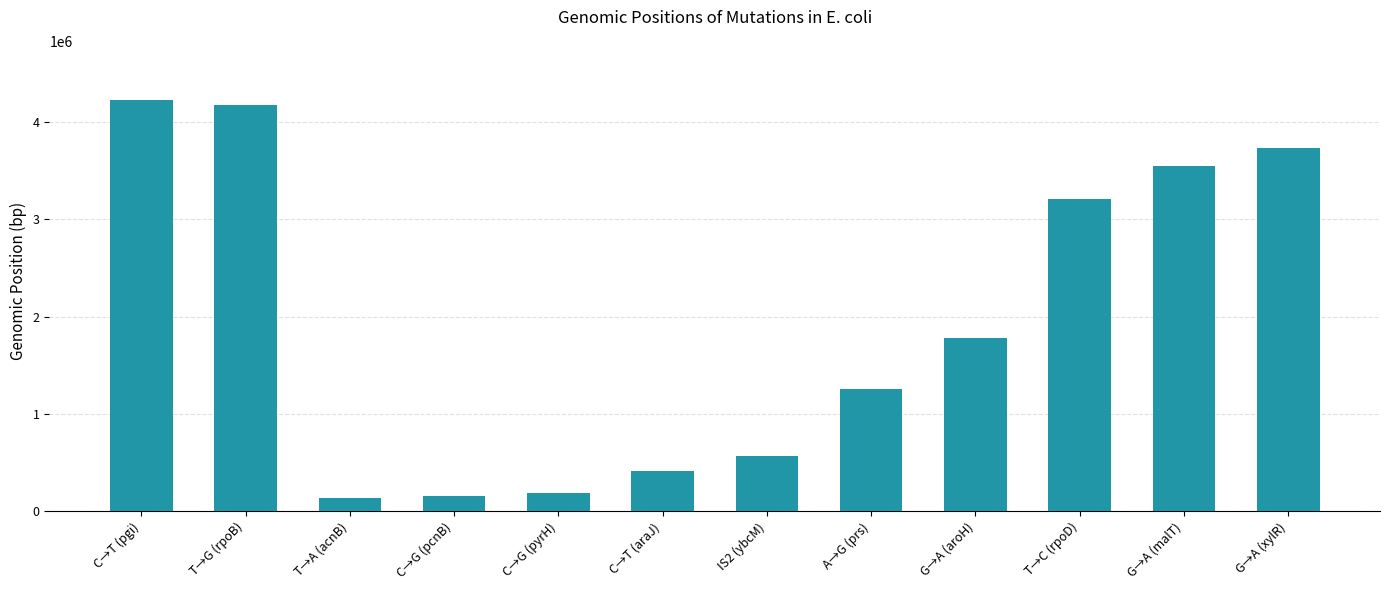

Is it true that the value at C→T (araJ) is 407471?

True